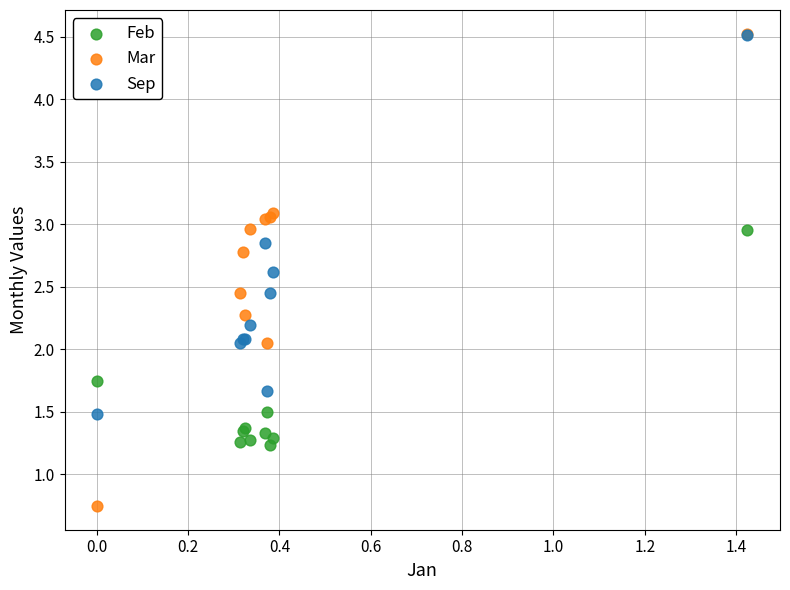

What are all the series names shown in the legend?

Feb, Mar, Sep